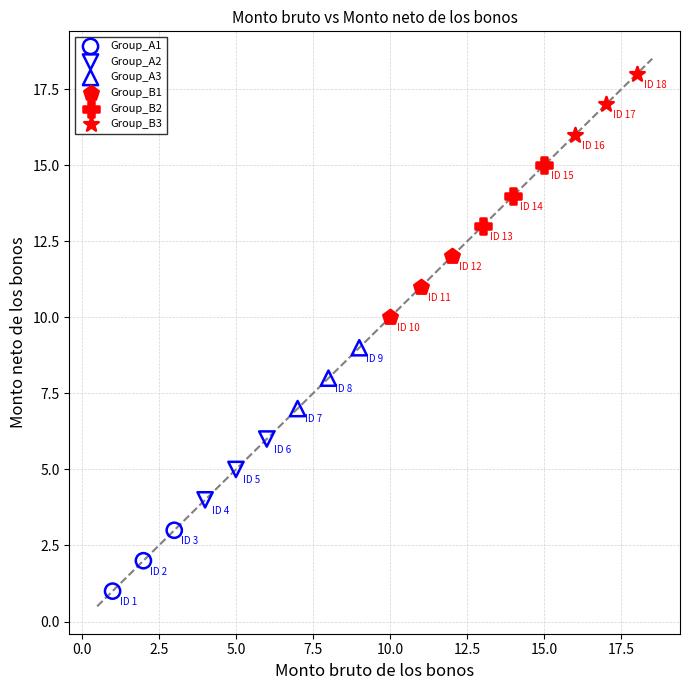

Which series contains the highest Y value?

Group_B3